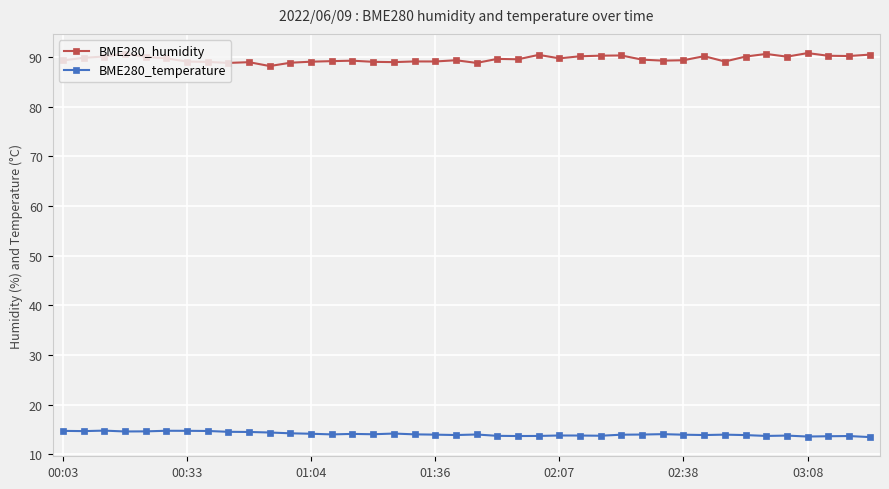

What is the difference between the maximum and second lowest values in the BME280_humidity series?

2.0